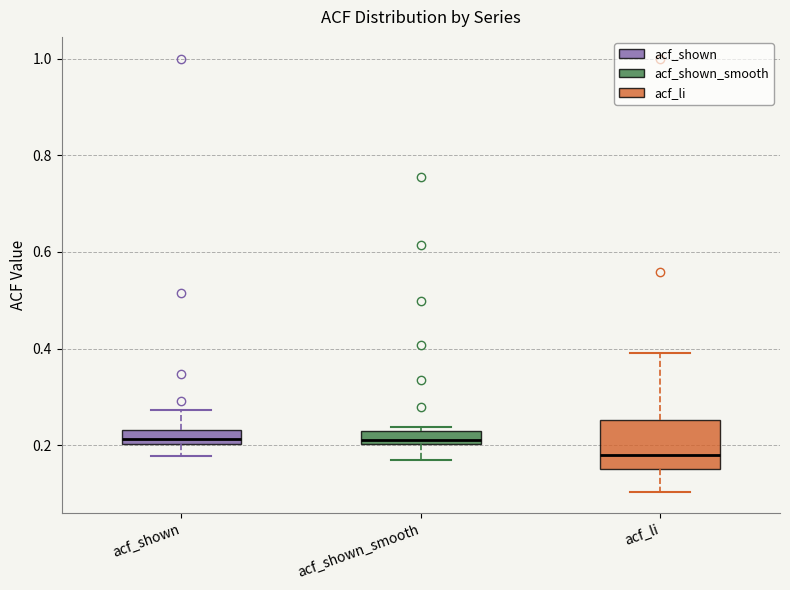

Which box has the lowest median line?

acf_li